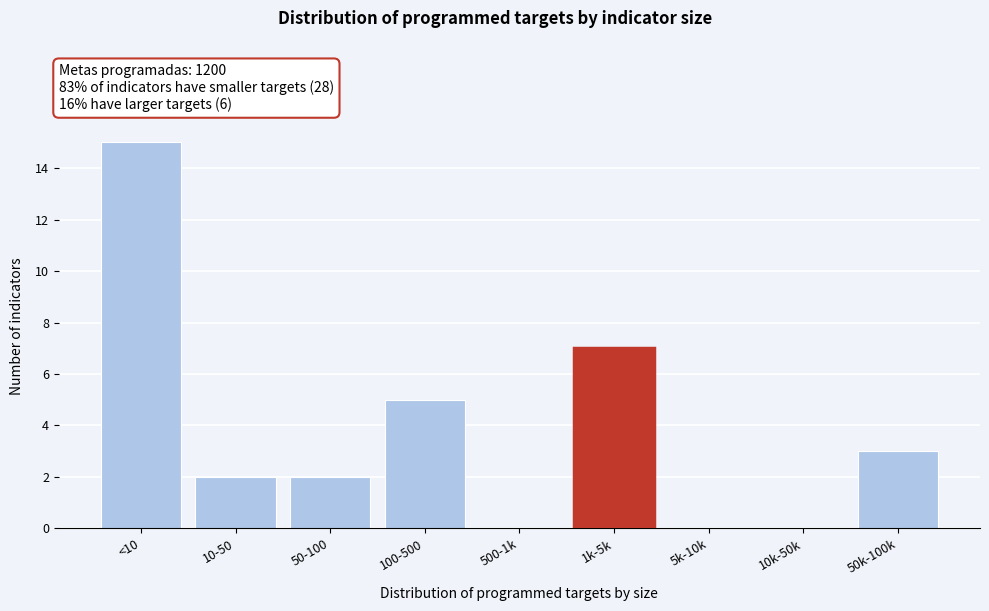

Reading left to right, list all the values displayed in this chart.

<10=15	10-50=2	50-100=2	100-500=5	500-1k=0	1k-5k=7	5k-10k=0	10k-50k=0	50k-100k=3